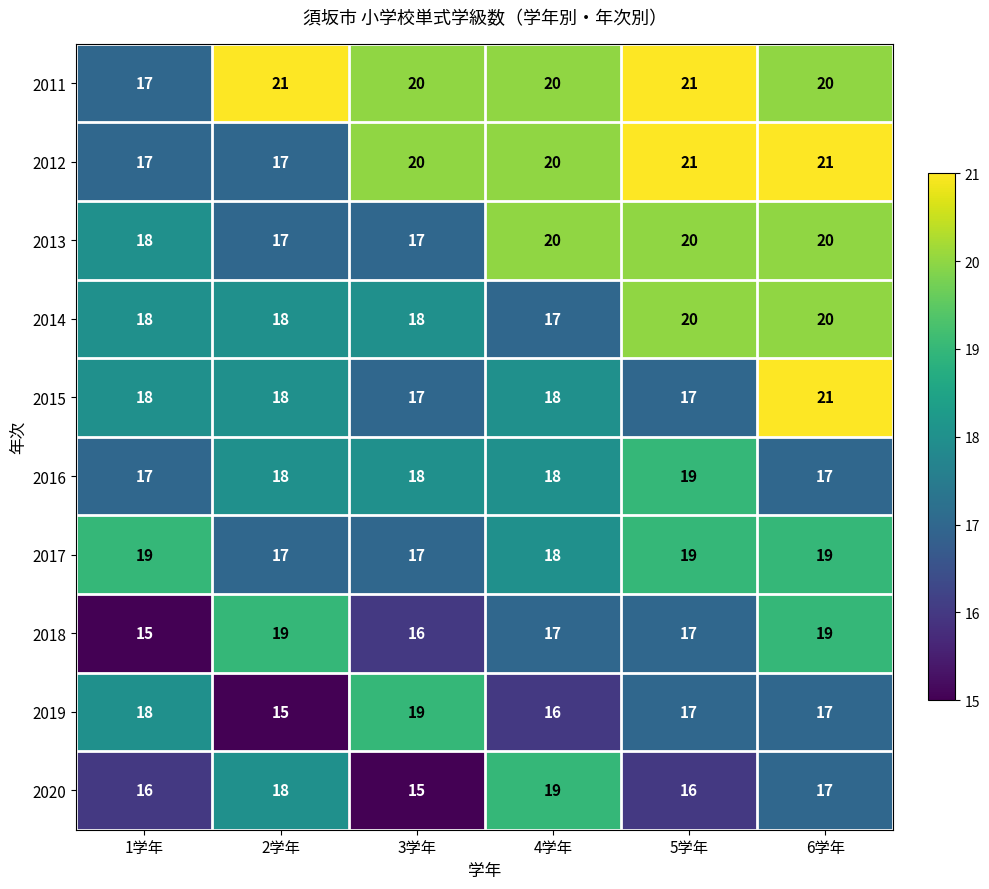

What is the sum of the 2013 values at 2学年 and 4学年?

37